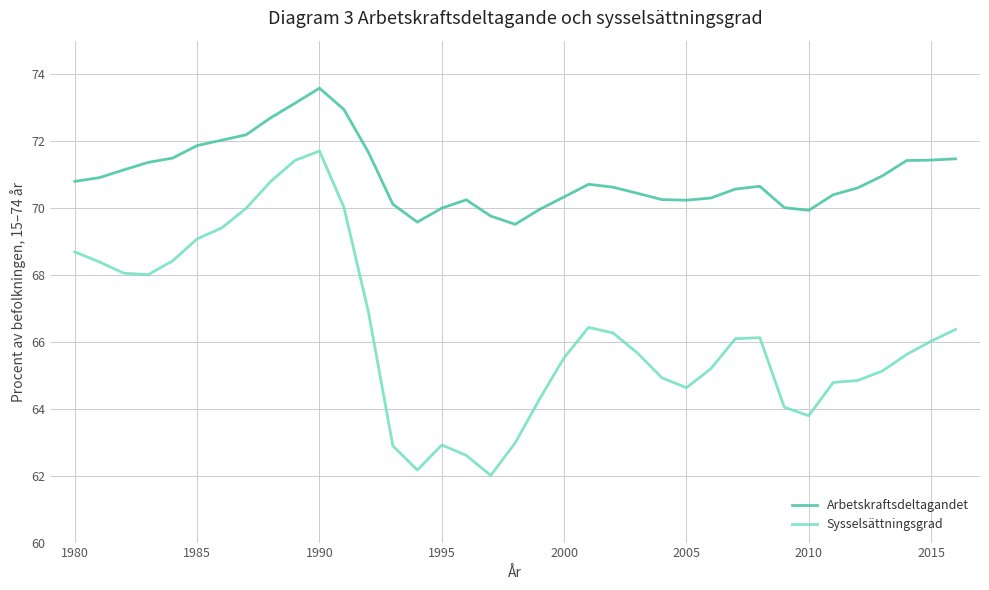

What is the difference between the maximum and minimum values in the Arbetskraftsdeltagandet series?

4.1